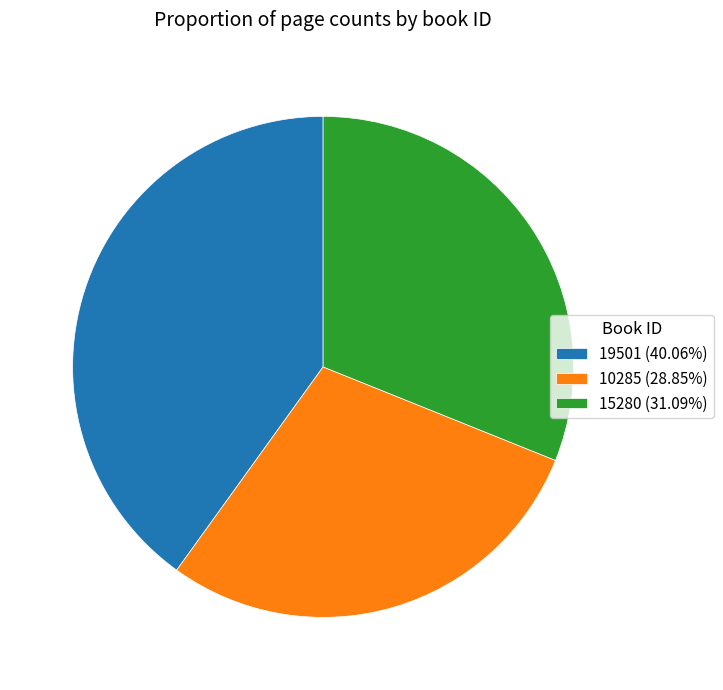

What is the ratio of the value at 10285 (28.85%) to the value at 15280 (31.09%)?

0.9